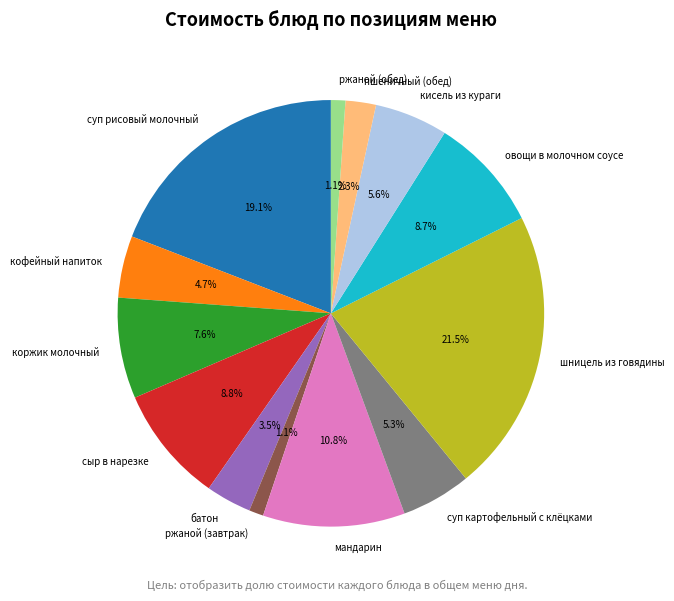

What portion of the pie excludes сыр в нарезке?

91.2%